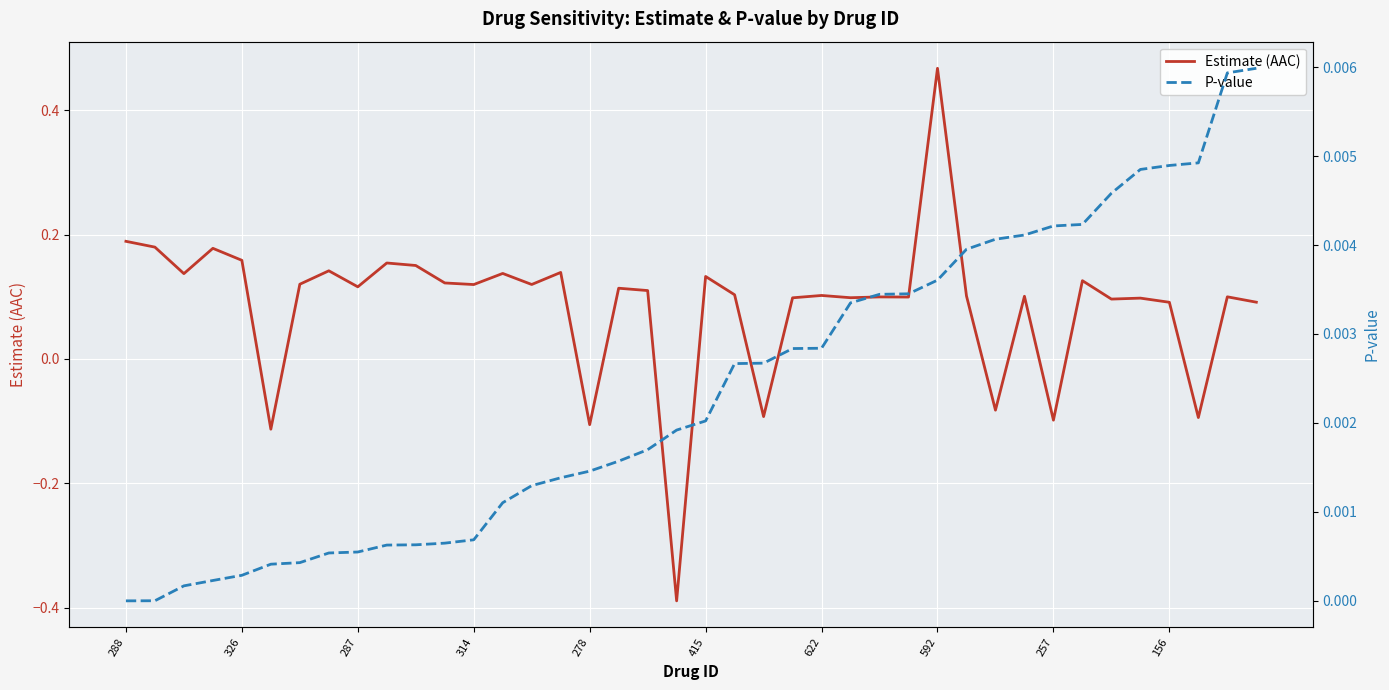

Reading left to right, extract all data points from this chart.

Estimate (AAC): 0.2	0.2	0.1	0.2	0.2	-0.1	0.1	0.1	0.1	0.2	0.2	0.1	0.1	0.1	0.1	0.1	-0.1	0.1	0.1	-0.4	0.1	0.1	-0.1	0.1	0.1	0.1	0.1	0.1	0.5	0.1	-0.1	0.1	-0.1	0.1	0.1	0.1	0.1	-0.1	0.1	0.1
P-value: 0.0	0.0	0.0	0.0	0.0	0.0	0.0	0.0	0.0	0.0	0.0	0.0	0.0	0.0	0.0	0.0	0.0	0.0	0.0	0.0	0.0	0.0	0.0	0.0	0.0	0.0	0.0	0.0	0.0	0.0	0.0	0.0	0.0	0.0	0.0	0.0	0.0	0.0	0.0	0.0